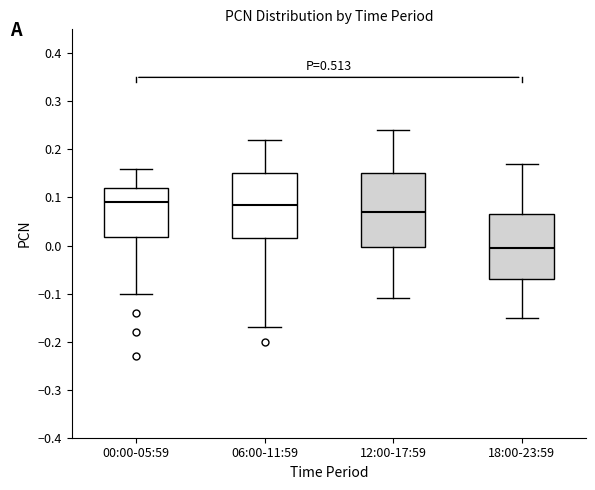

Comparing the boxes themselves (not the whiskers), which one is the tallest?

12:00-17:59